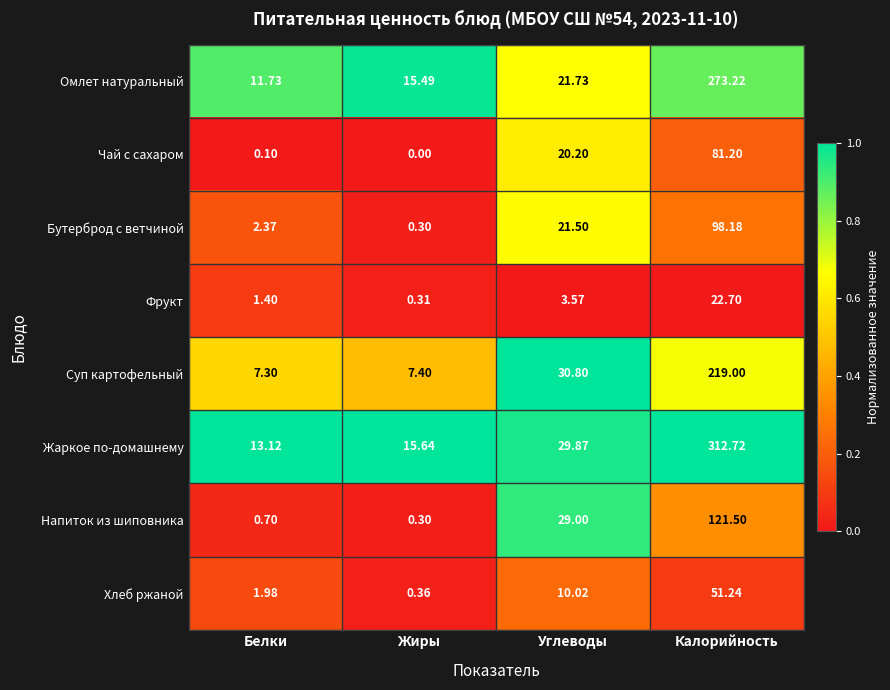

Where does the Суп картофельный series first go above 30?

Углеводы